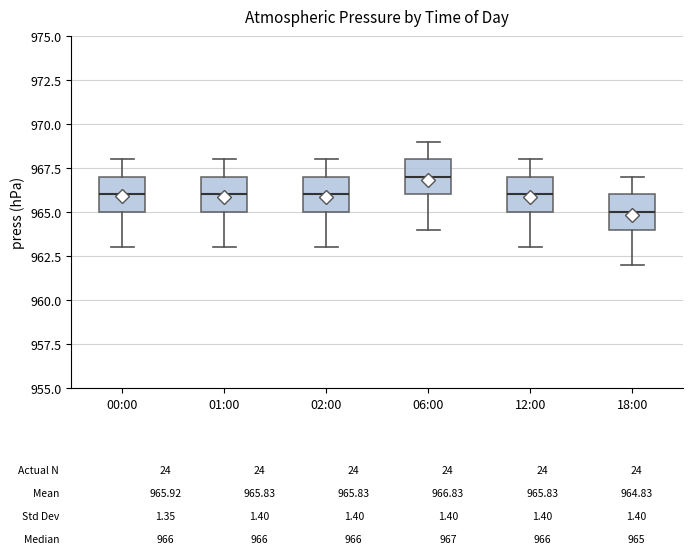

Which box's median line is the highest?

06:00